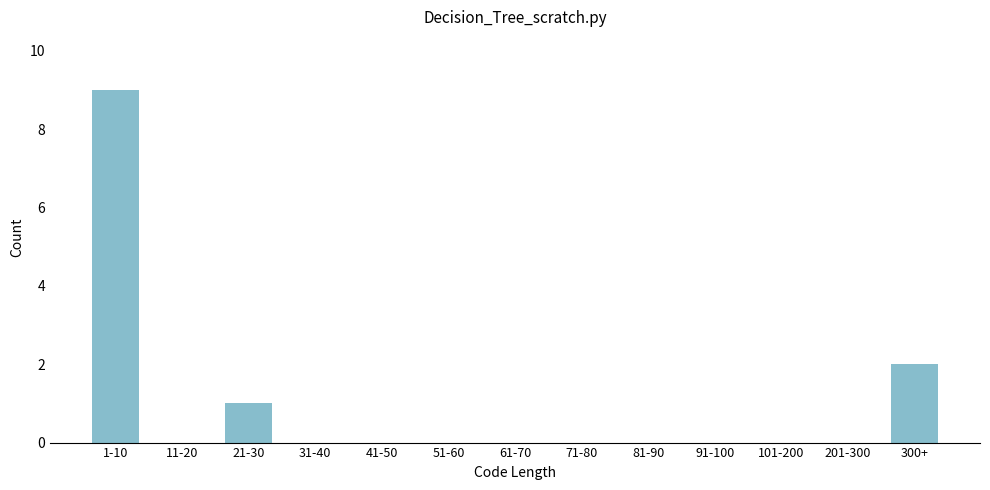

Reading left to right, transcribe all the data shown in this chart.

1-10=9	11-20=0	21-30=1	31-40=0	41-50=0	51-60=0	61-70=0	71-80=0	81-90=0	91-100=0	101-200=0	201-300=0	300+=2